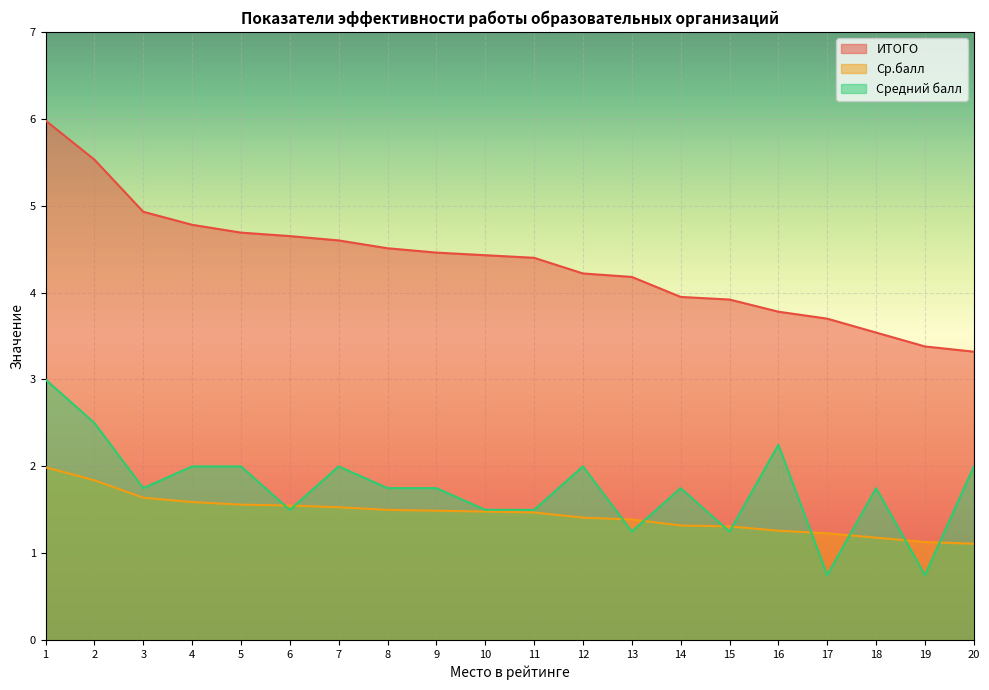

At which category is the sum across all series the highest?

1